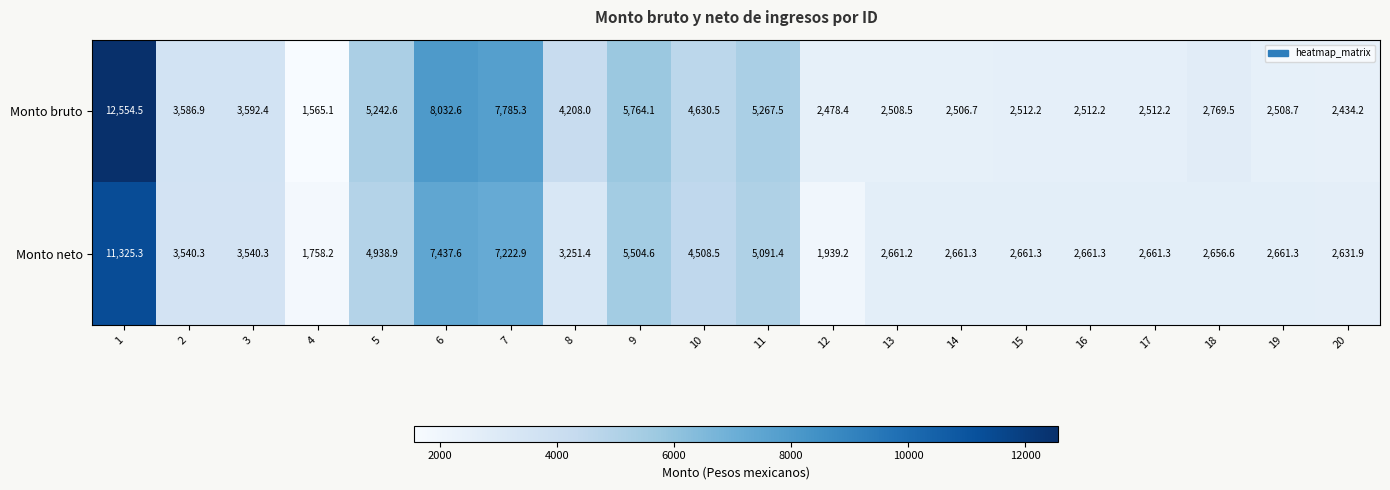

True or false: Monto bruto has a value of 4630.5 at 10.

True